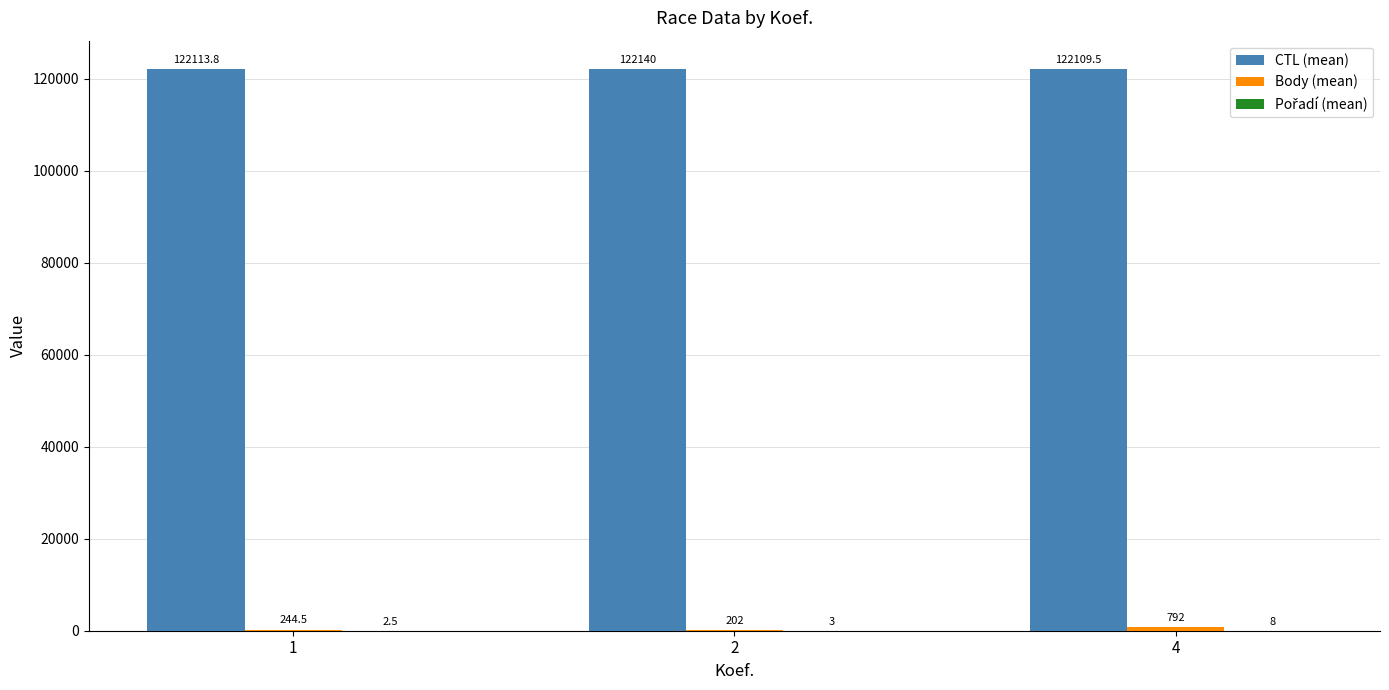

What is the greatest value displayed?

122140.0